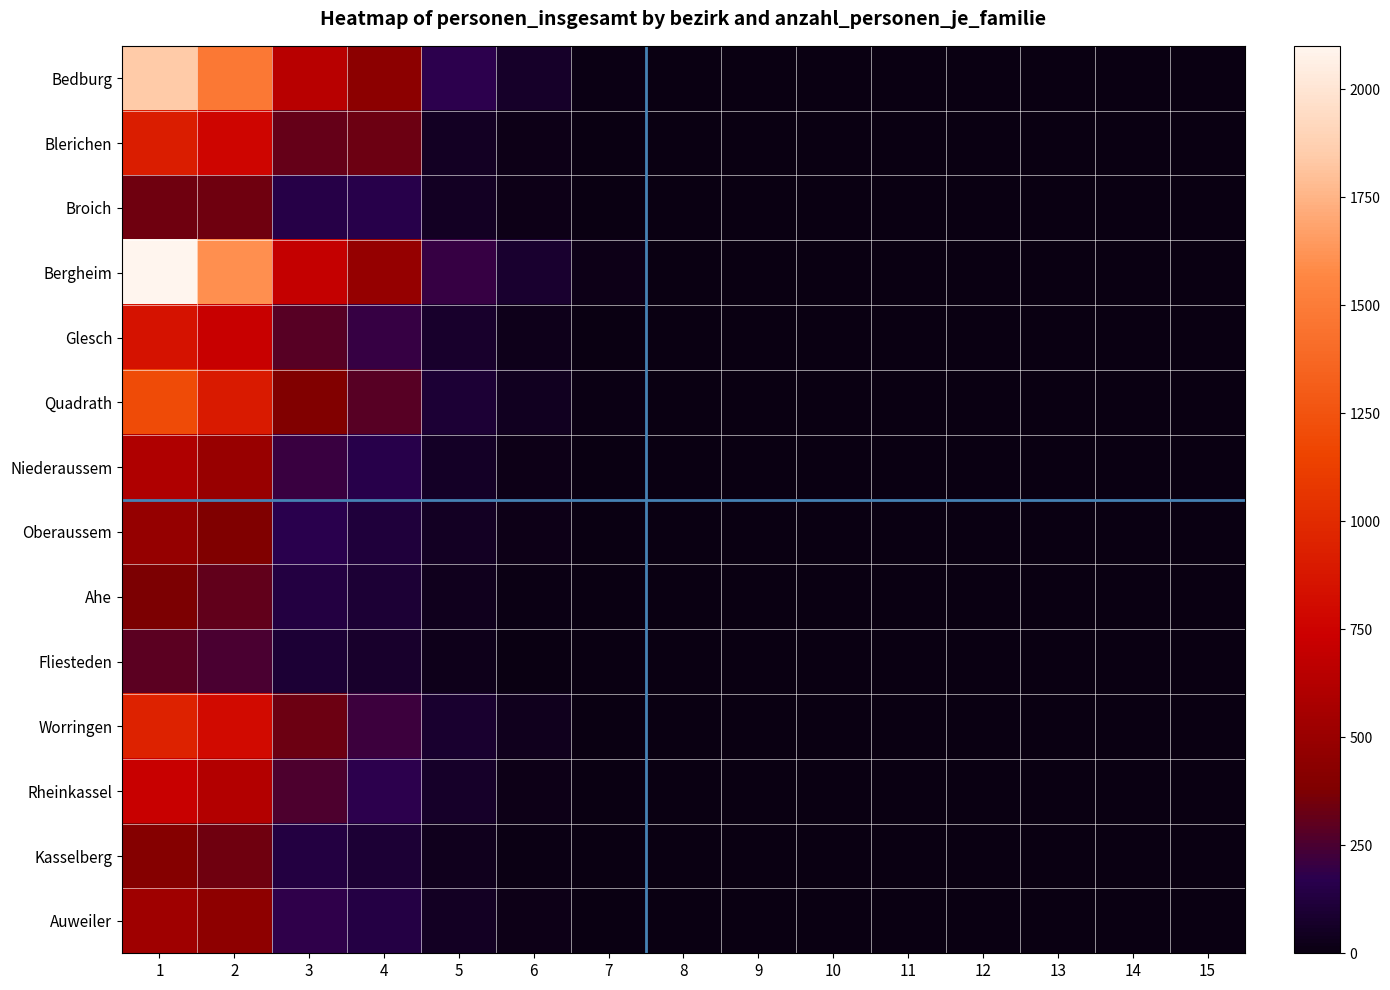

Reading left to right, what are all the values shown in this chart?

Bedburg: 1=1838	2=1484	3=645	4=436	5=180	6=72	7=14	8=0	9=0	10=0	11=0	12=0	13=0	14=0	15=0
Blerichen: 1=911	2=770	3=315	4=336	5=50	6=18	7=0	8=0	9=0	10=0	11=0	12=0	13=0	14=0	15=0
Broich: 1=340	2=338	3=153	4=156	5=50	6=18	7=0	8=0	9=0	10=0	11=0	12=0	13=0	14=0	15=0
Bergheim: 1=2100	2=1600	3=700	4=480	5=200	6=90	7=20	8=0	9=0	10=0	11=0	12=0	13=0	14=0	15=0
Glesch: 1=850	2=720	3=280	4=200	5=80	6=30	7=0	8=0	9=0	10=0	11=0	12=0	13=0	14=0	15=0
Quadrath: 1=1200	2=900	3=390	4=280	5=100	6=42	7=14	8=0	9=0	10=0	11=0	12=0	13=0	14=0	15=0
Niederaussem: 1=600	2=500	3=210	4=160	5=60	6=24	7=0	8=0	9=0	10=0	11=0	12=0	13=0	14=0	15=0
Oberaussem: 1=480	2=380	3=165	4=120	5=50	6=18	7=0	8=0	9=0	10=0	11=0	12=0	13=0	14=0	15=0
Ahe: 1=370	2=310	3=135	4=100	5=40	6=12	7=0	8=0	9=0	10=0	11=0	12=0	13=0	14=0	15=0
Fliesteden: 1=290	2=250	3=105	4=80	5=30	6=6	7=0	8=0	9=0	10=0	11=0	12=0	13=0	14=0	15=0
Worringen: 1=950	2=800	3=330	4=220	5=90	6=36	7=7	8=0	9=0	10=0	11=0	12=0	13=0	14=0	15=0
Rheinkassel: 1=720	2=620	3=255	4=180	5=70	6=24	7=0	8=0	9=0	10=0	11=0	12=0	13=0	14=0	15=0
Kasselberg: 1=410	2=340	3=138	4=100	5=40	6=12	7=0	8=0	9=0	10=0	11=0	12=0	13=0	14=0	15=0
Auweiler: 1=530	2=450	3=183	4=140	5=55	6=18	7=0	8=0	9=0	10=0	11=0	12=0	13=0	14=0	15=0